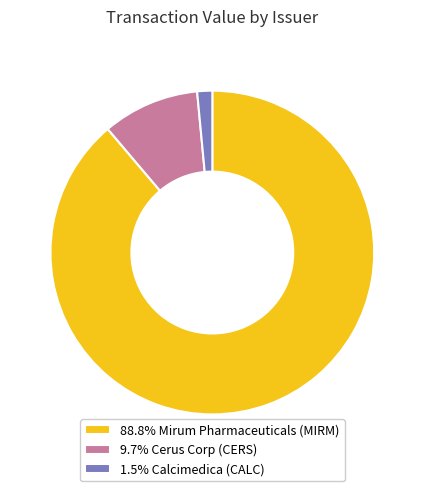

Does 9.7% Cerus Corp (CERS) account for over 50% of the chart?

No